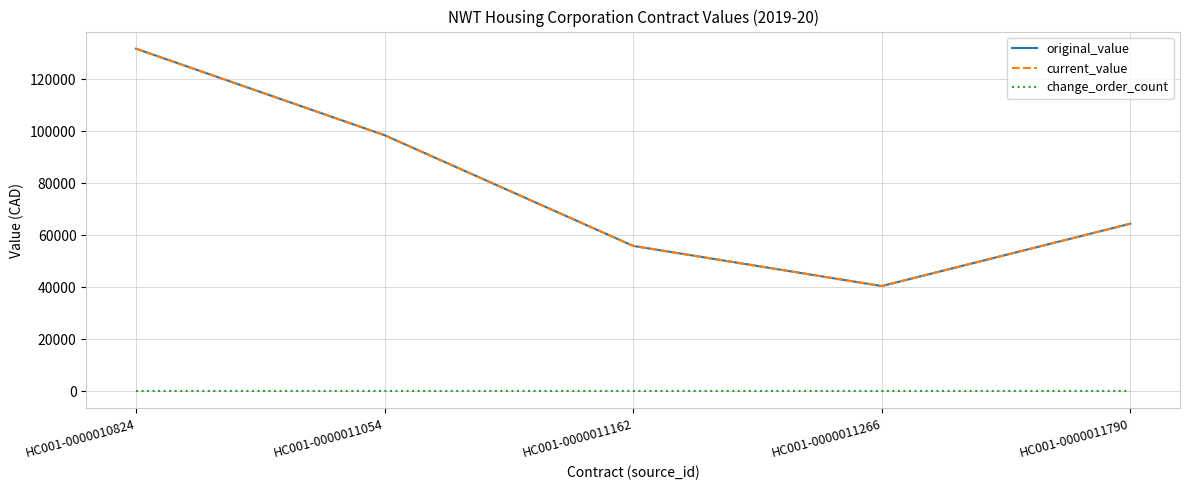

At which label does change_order_count reach its minimum?

HC001-0000010824